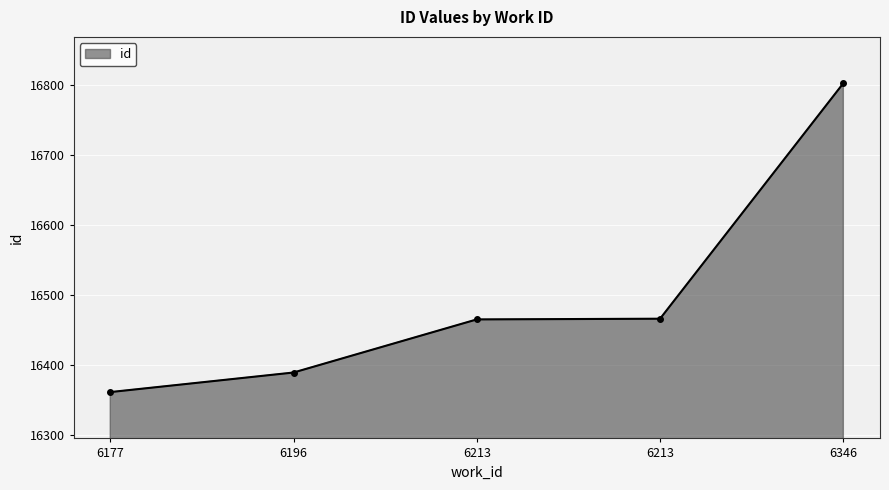

Approximately how many times larger is the value at 6213 compared to 6196?

1.0